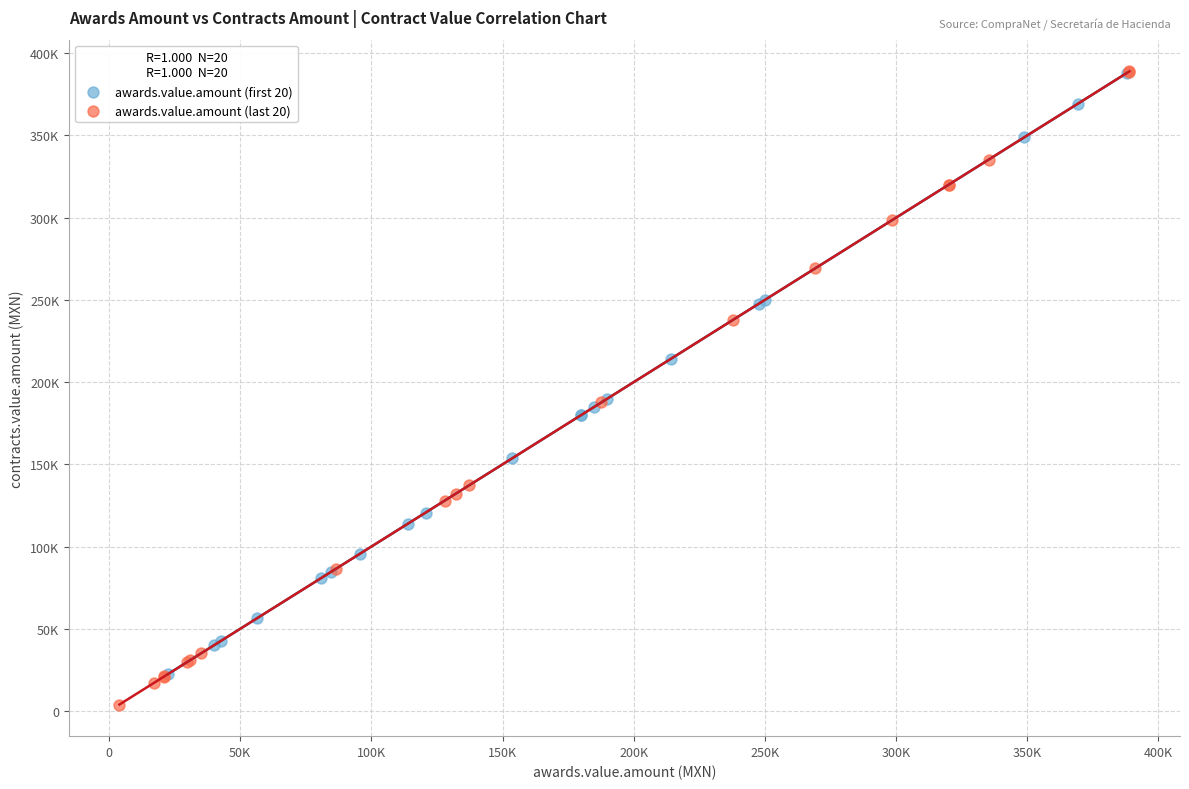

Which series has the largest Y range (max minus min)?

awards.value.amount (last 20)